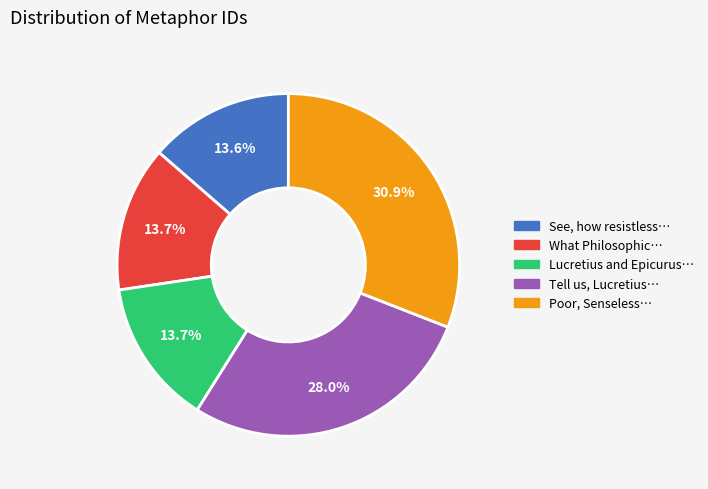

Does any single category account for the majority?

No